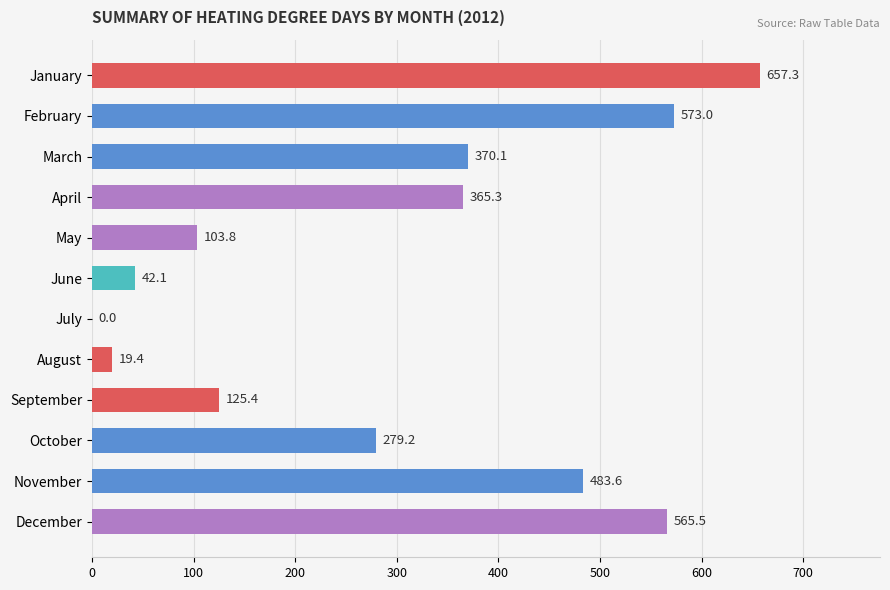

What is the ratio of the value at January to the value at December?

1.2